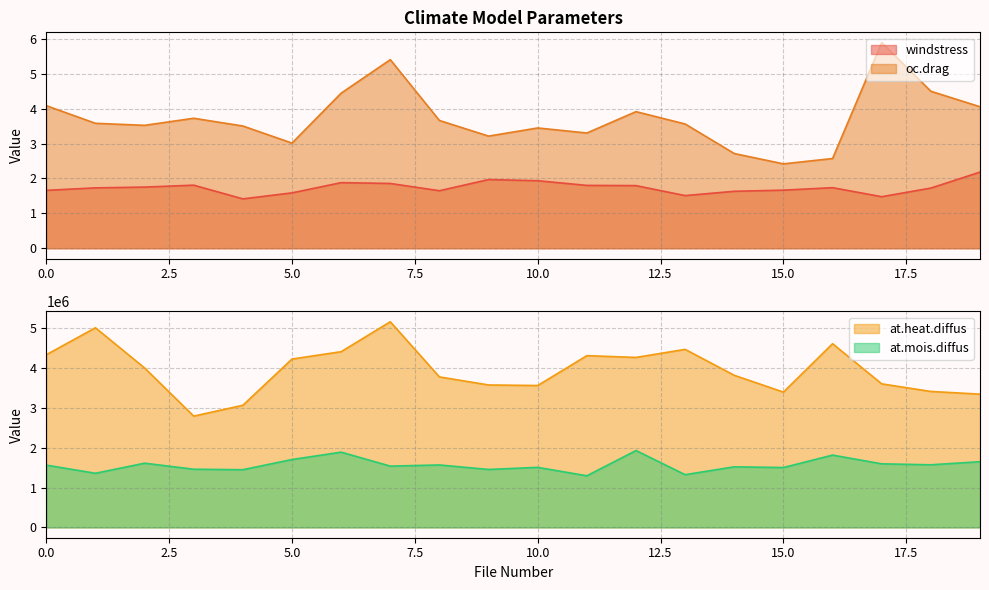

At 16, list the series in order from smallest to largest.

windstress, oc.drag, at.mois.diffus, at.heat.diffus